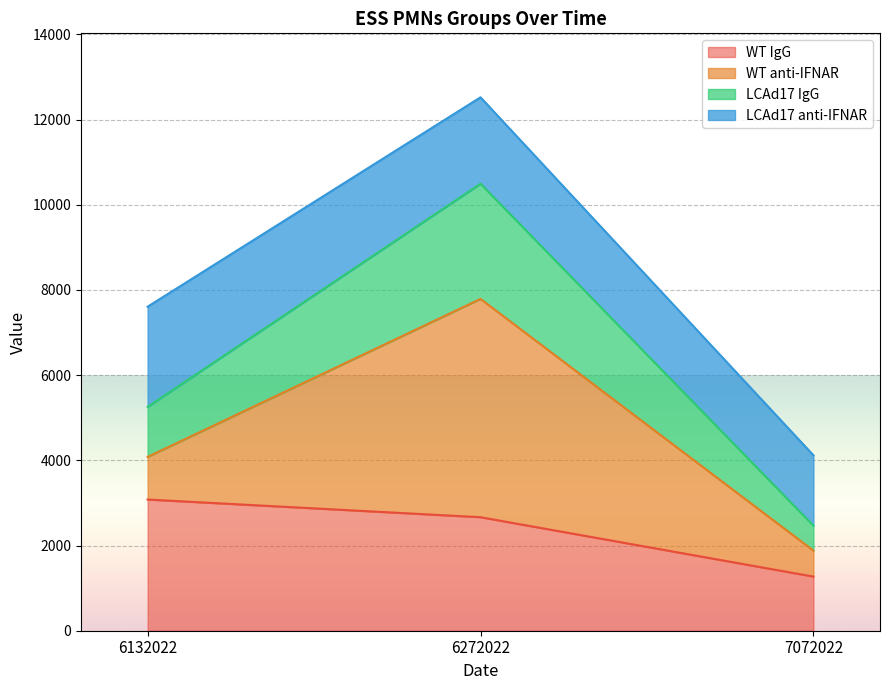

What value does the WT IgG series have at 6132022?

3080